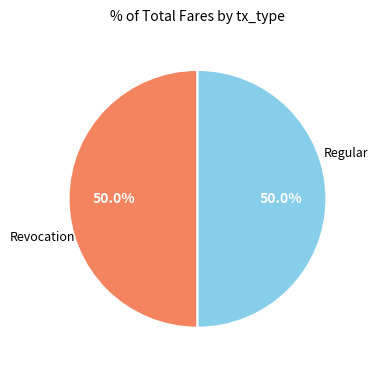

To the nearest percent, what is the average slice percentage?

50%